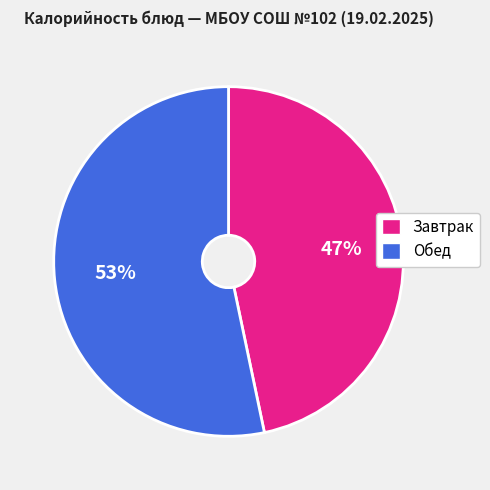

To the nearest percent, what is the average slice percentage?

50%